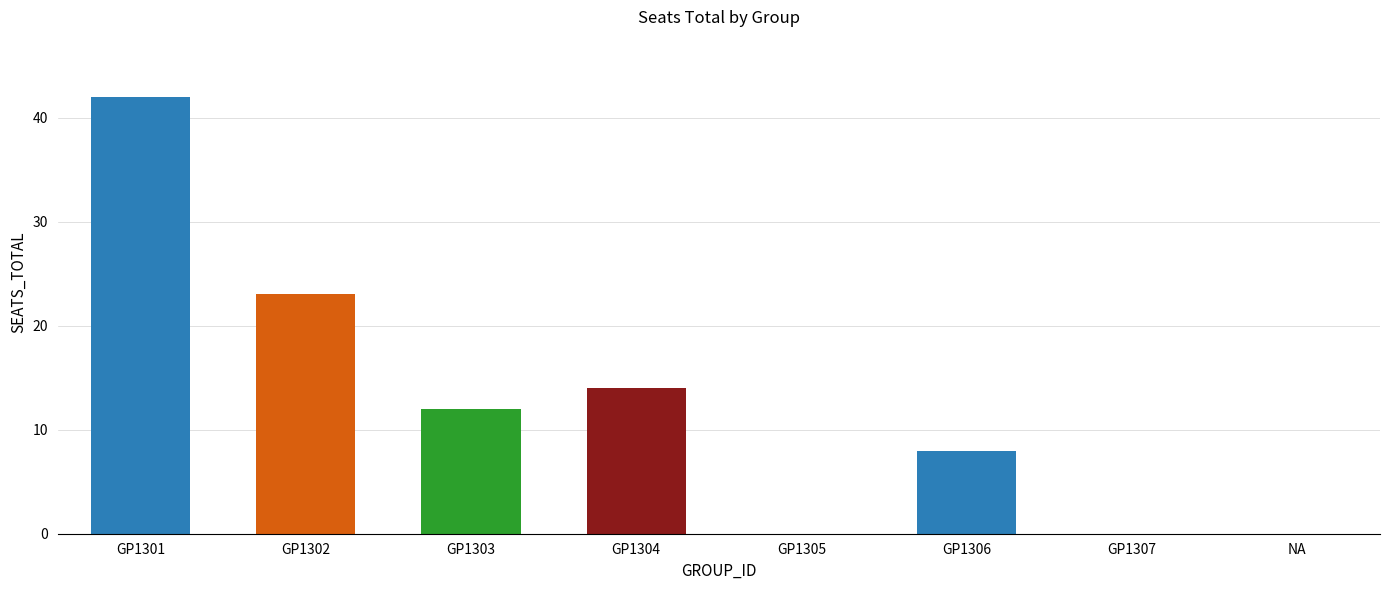

True or false: the data shows -24 at GP1305.

False